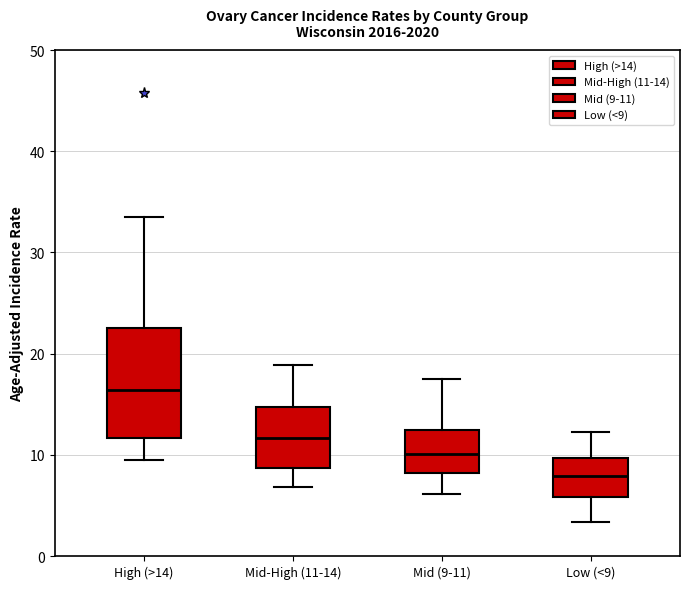

Where does the upper whisker of the box for High (>14) end on the y-axis? The values are not printed on the chart, so give them approximately, as read against the axis.

34